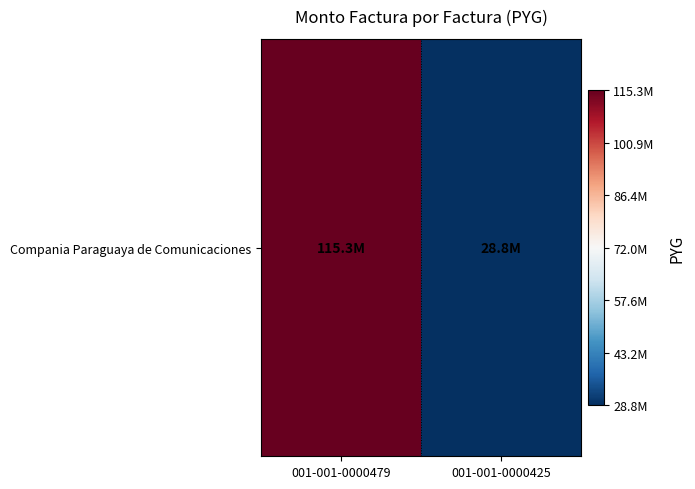

Reading left to right, list all the values displayed in this chart.

001-001-0000479=115266024	001-001-0000425=28816506